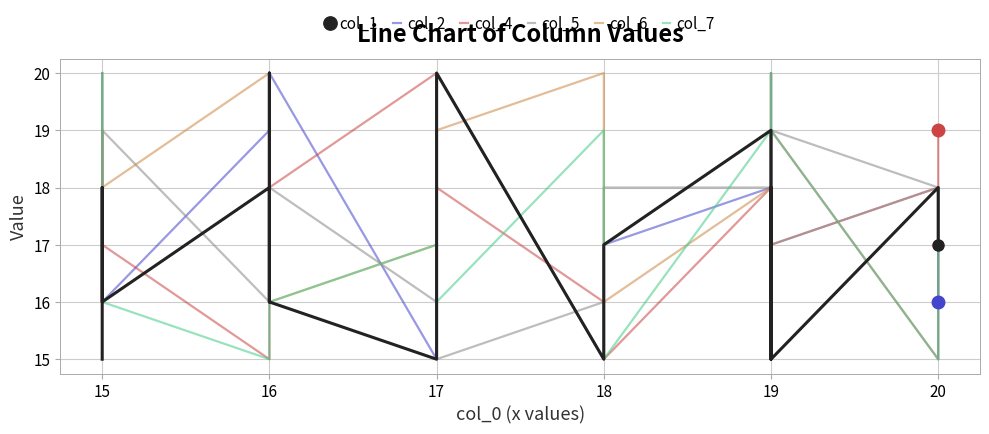

Reading left to right, extract all data points from this chart.

col_1: 15	18	16	18	16	20	16	15	18	20	15	17	19	15	15	16	18	15	18	17
col_2: 18	19	16	19	16	18	20	15	19	20	15	17	18	19	18	19	20	17	18	16
col_4: 20	18	17	15	19	20	18	20	19	18	16	15	18	16	17	18	16	19	15	19
col_5: 20	16	19	16	19	18	18	16	17	15	16	18	18	17	19	17	18	19	18	15
col_6: 19	18	18	20	18	16	16	17	17	19	20	16	18	18	19	20	15	17	18	18
col_7: 19	20	16	15	15	16	16	17	20	16	19	15	19	19	20	16	16	19	15	18